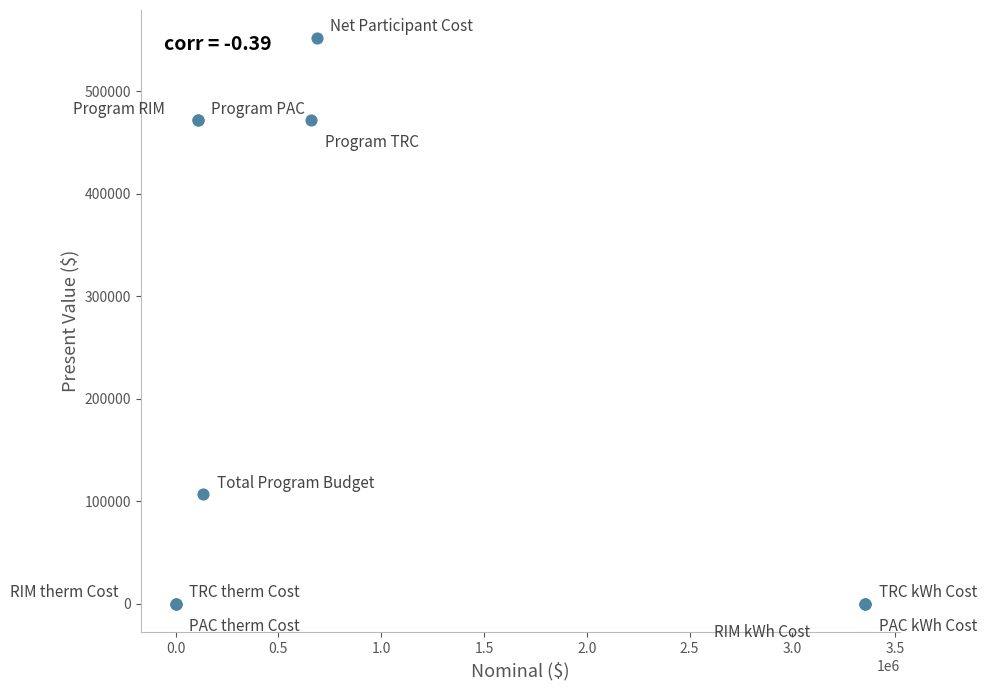

What Y value in the scatter plot is closest to 275749?

106806.2